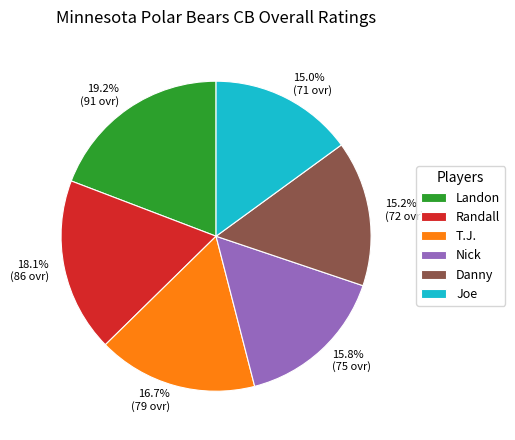

To the nearest percent, what portion does Landon represent?

19%